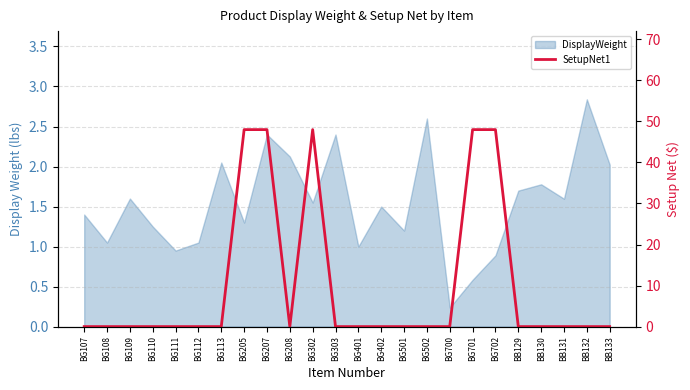

Does the chart display data point markers on the line(s)?

No